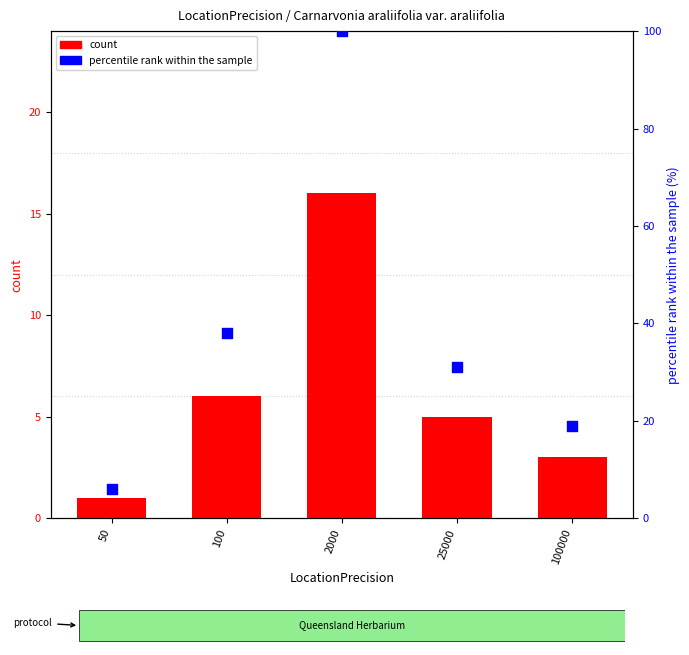

What is the total value across all series at 25000?

36